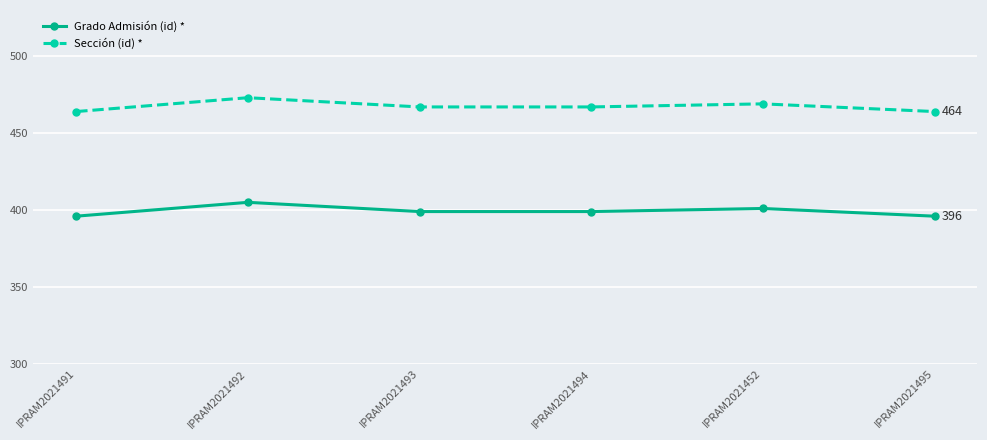

At which category does Grado Admisión (id) * reach its first local peak?

IPRAM2021492